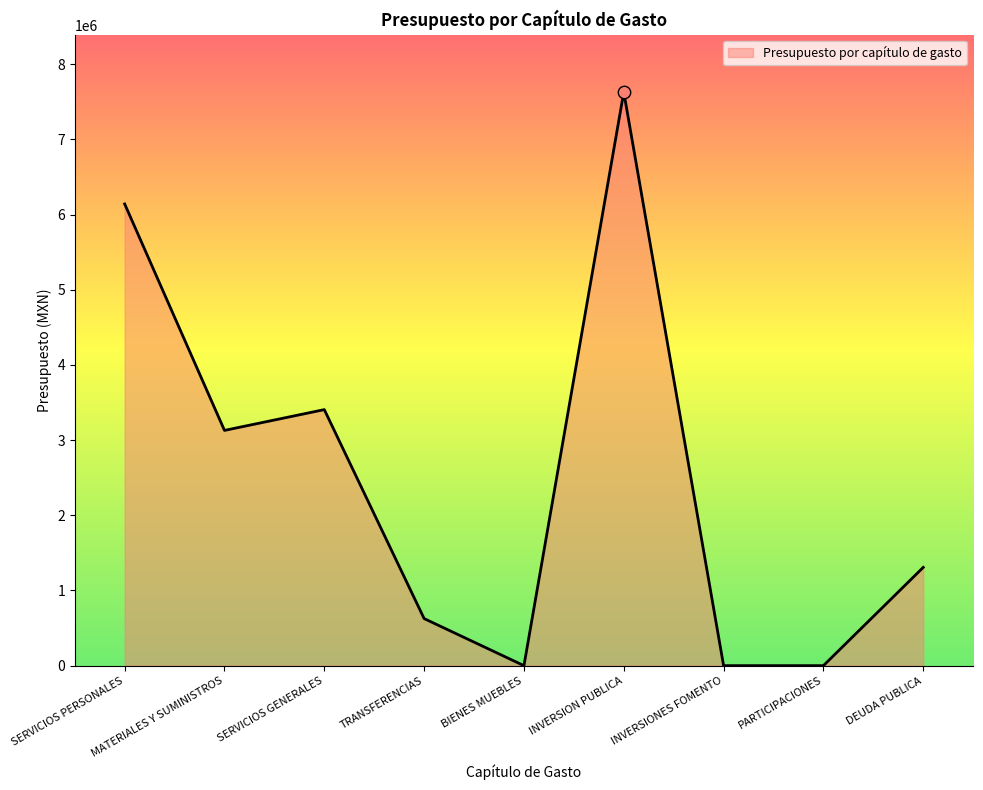

What is the change in value from INVERSION PUBLICA to INVERSIONES FOMENTO?

-7628724.2